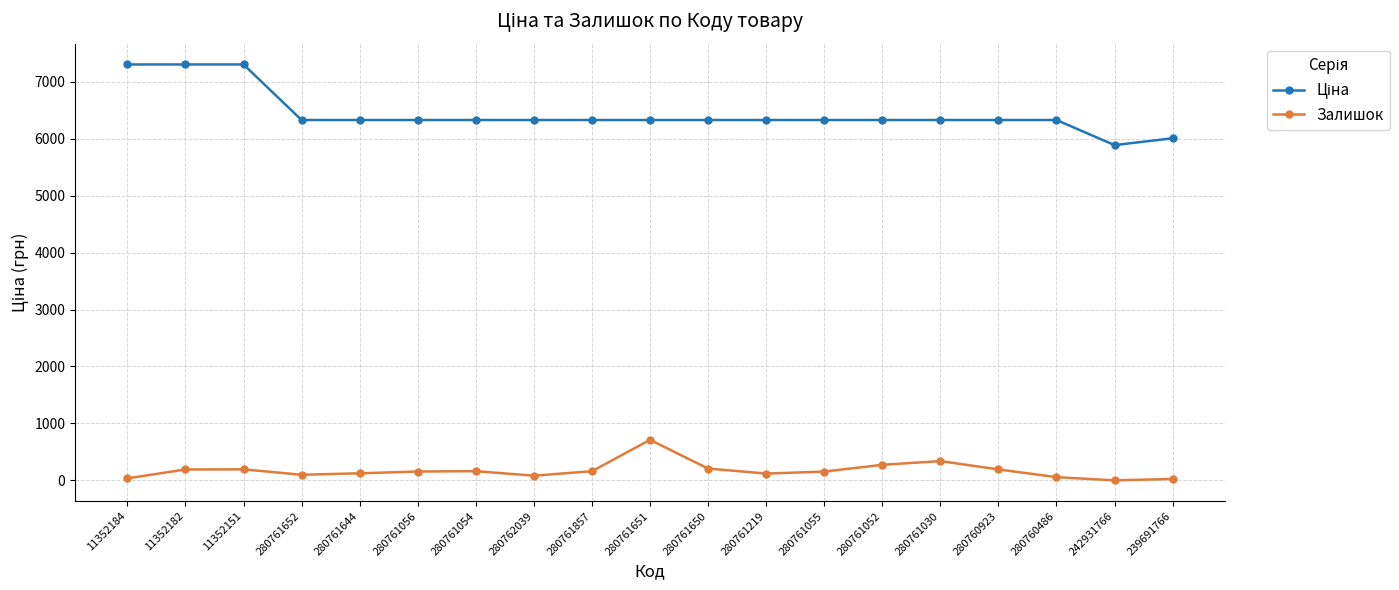

What is the total value across all series at 242931766?

5887.9